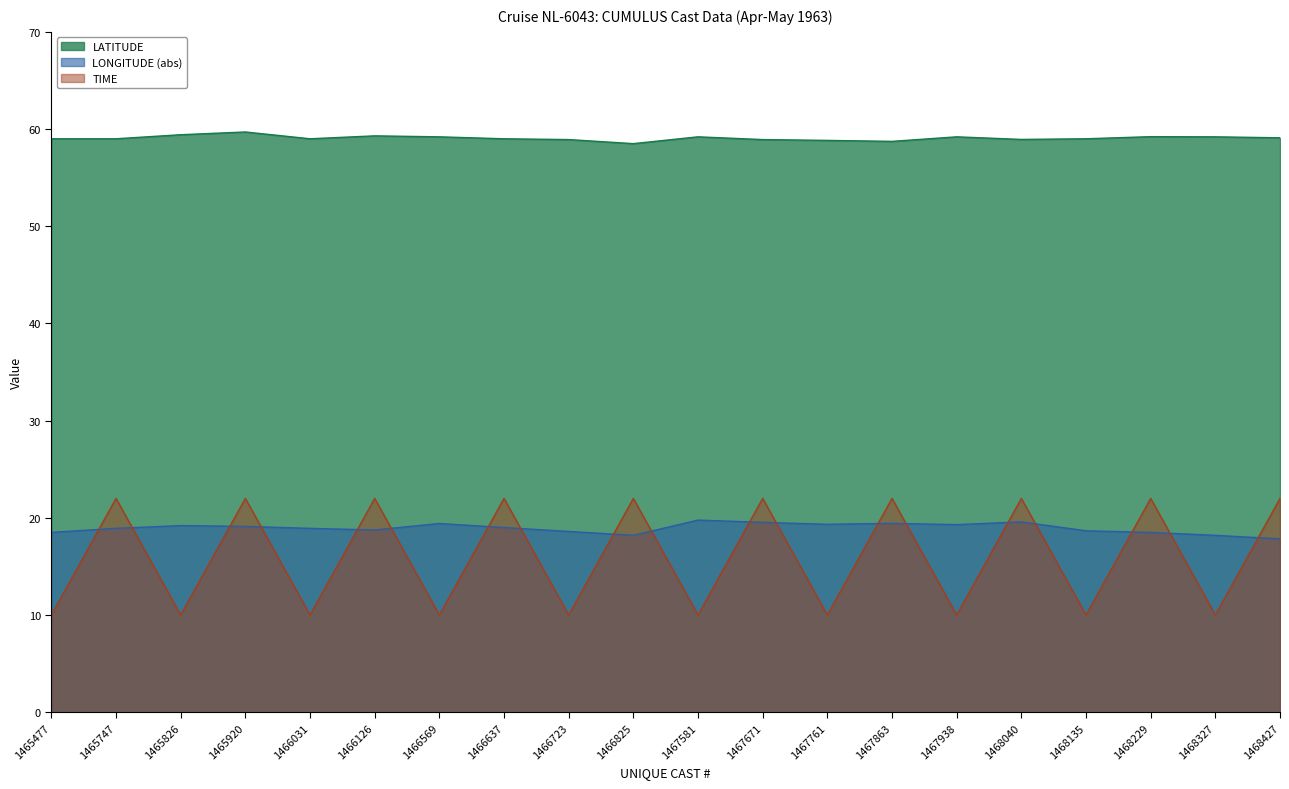

What is the difference between the TIME values at 1467761 and 1465747?

12.0